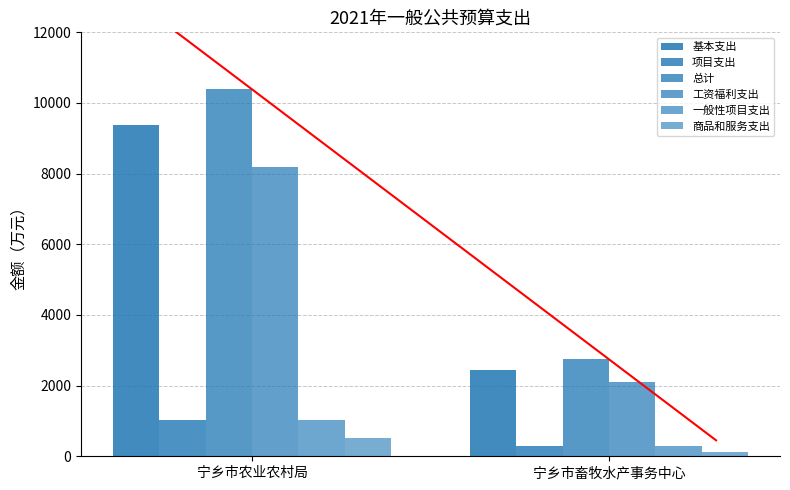

At which label does 项目支出 reach its peak?

宁乡市农业农村局